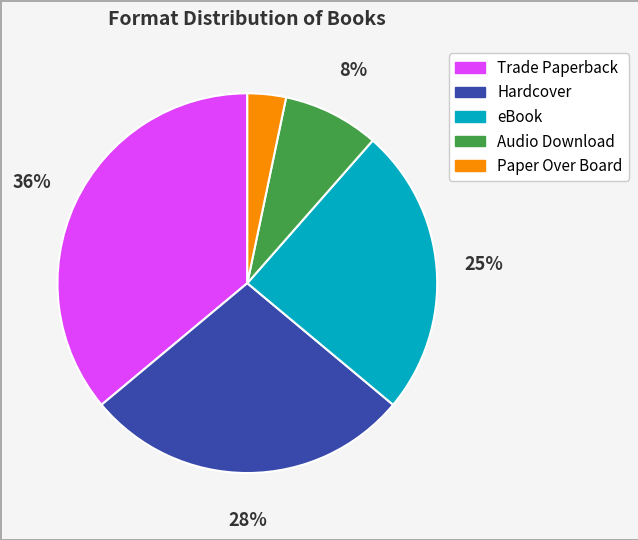

Rank the categories by value from lowest to highest.

Paper Over Board, Audio Download, eBook, Hardcover, Trade Paperback